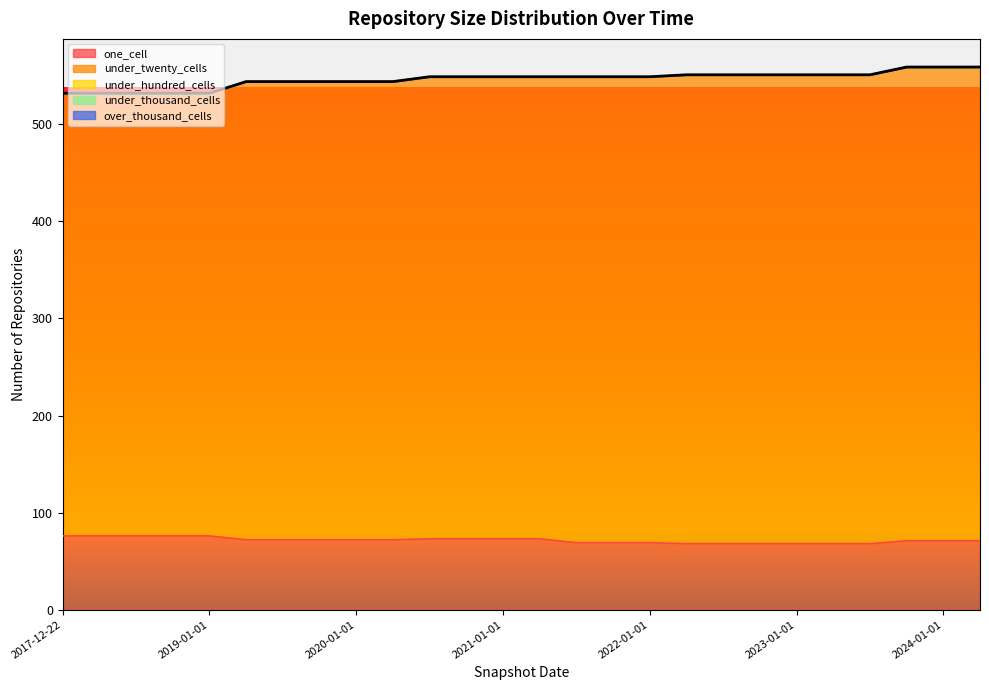

The value of over_thousand_cells at 2020-10-01 is 0. True or false?

True